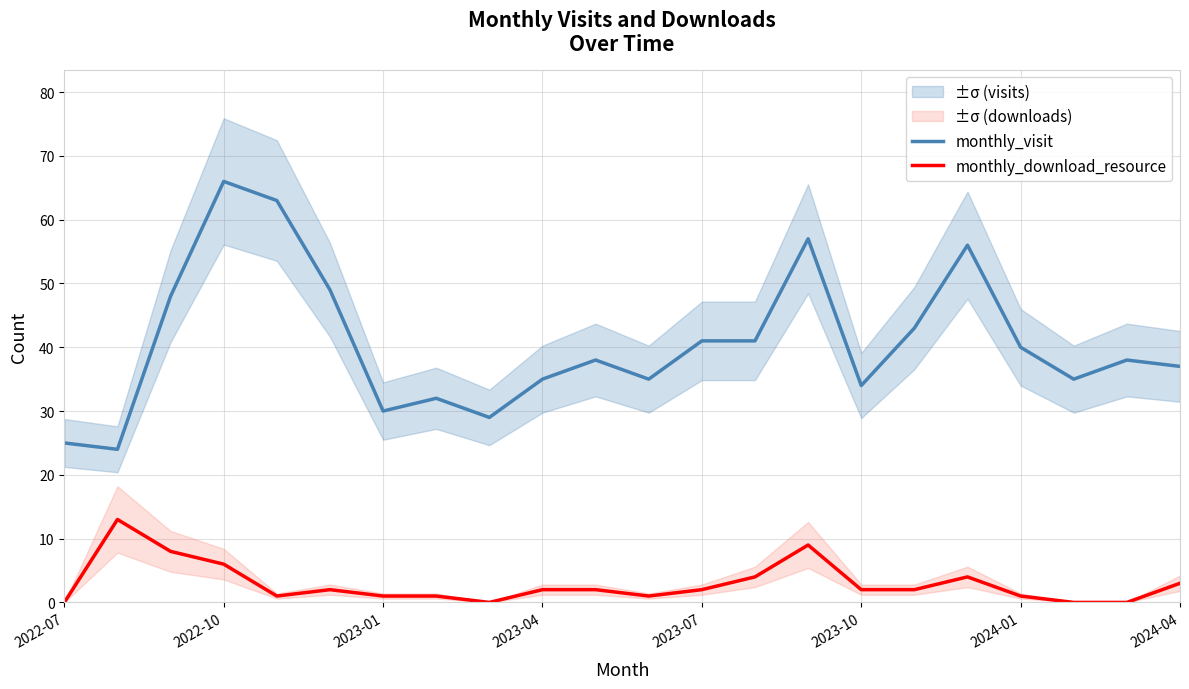

What position from the left is 10?

11